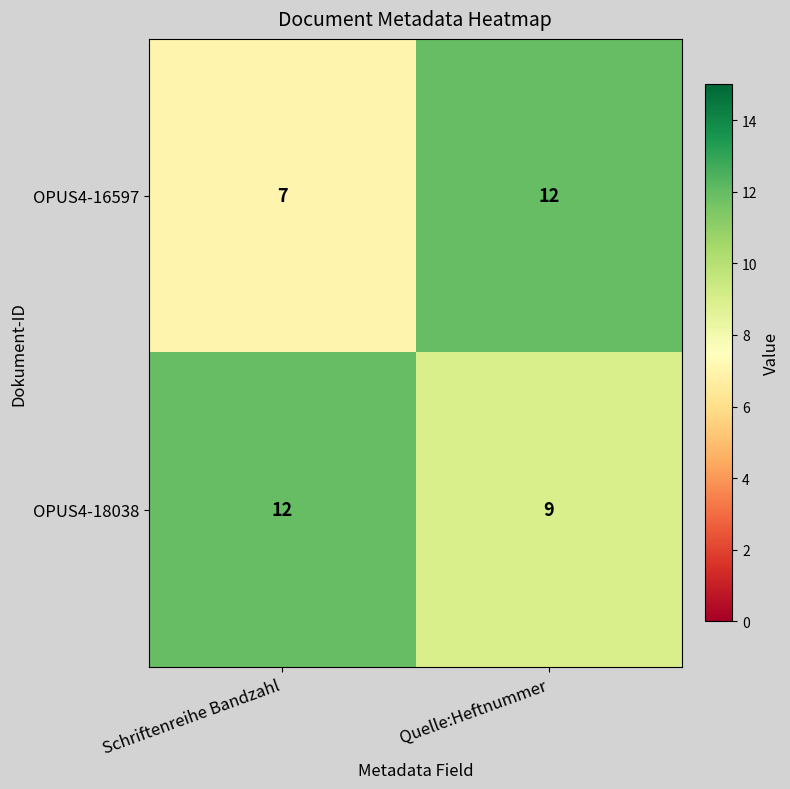

List the series in order of their overall mean, lowest first.

OPUS4-16597, OPUS4-18038